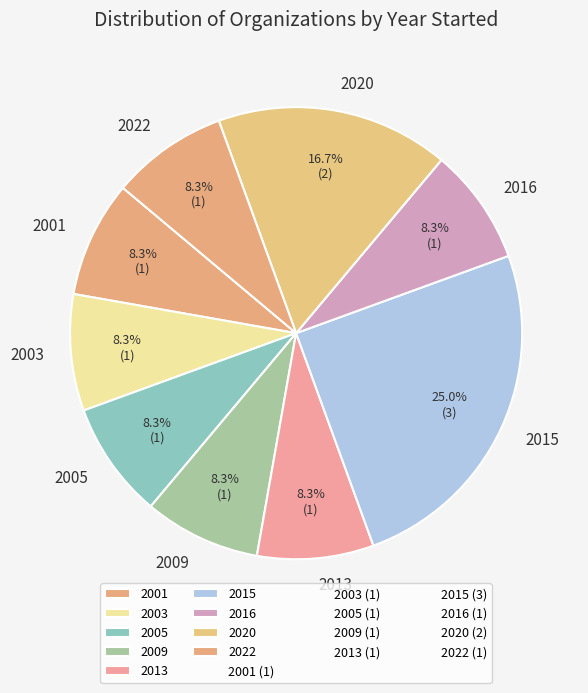

Is there any slice that represents more than half of the pie?

No